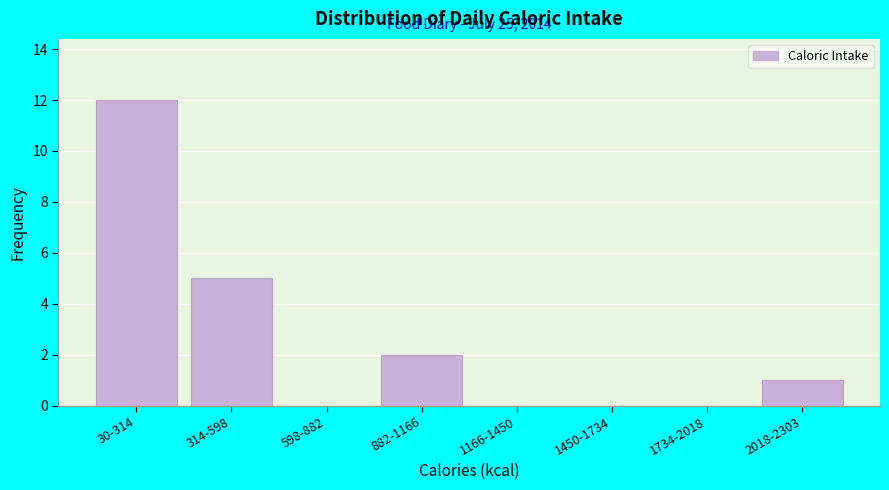

Reading left to right, what are all the values shown in this chart?

30-314=12	314-598=5	598-882=0	882-1166=2	1166-1450=0	1450-1734=0	1734-2018=0	2018-2303=1